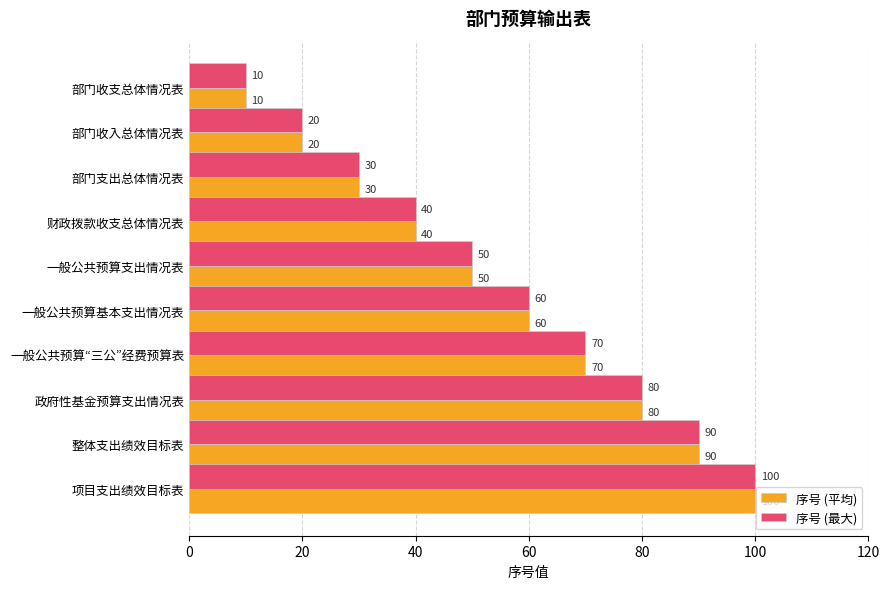

What is the greatest value displayed?

100